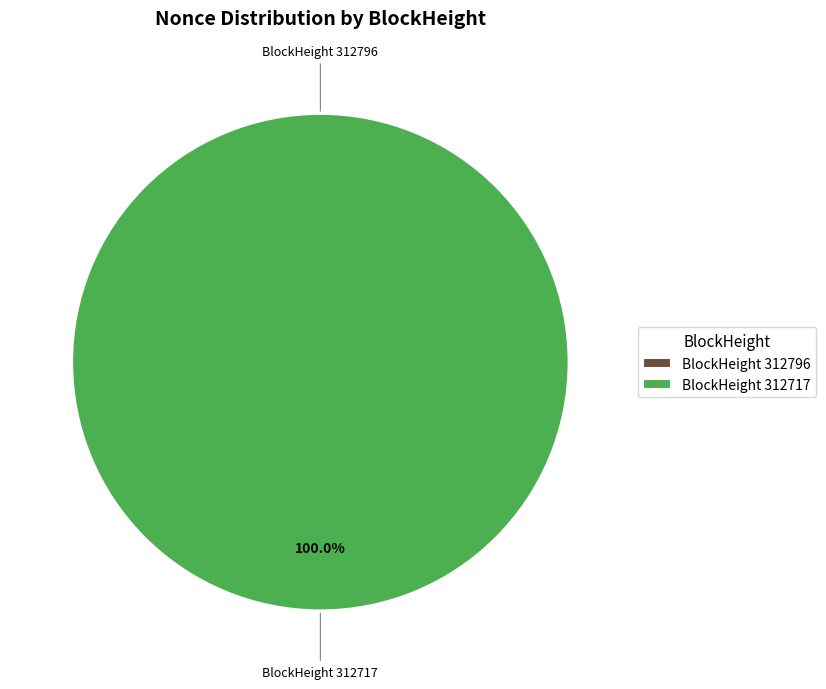

How many slices are in this pie chart?

2